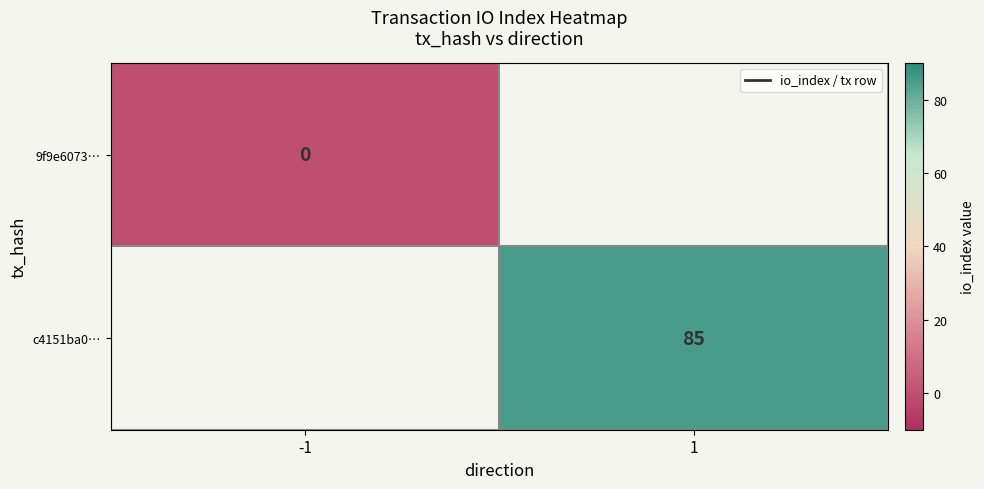

True or false: c4151ba0… has a value of 48 at 1.

False